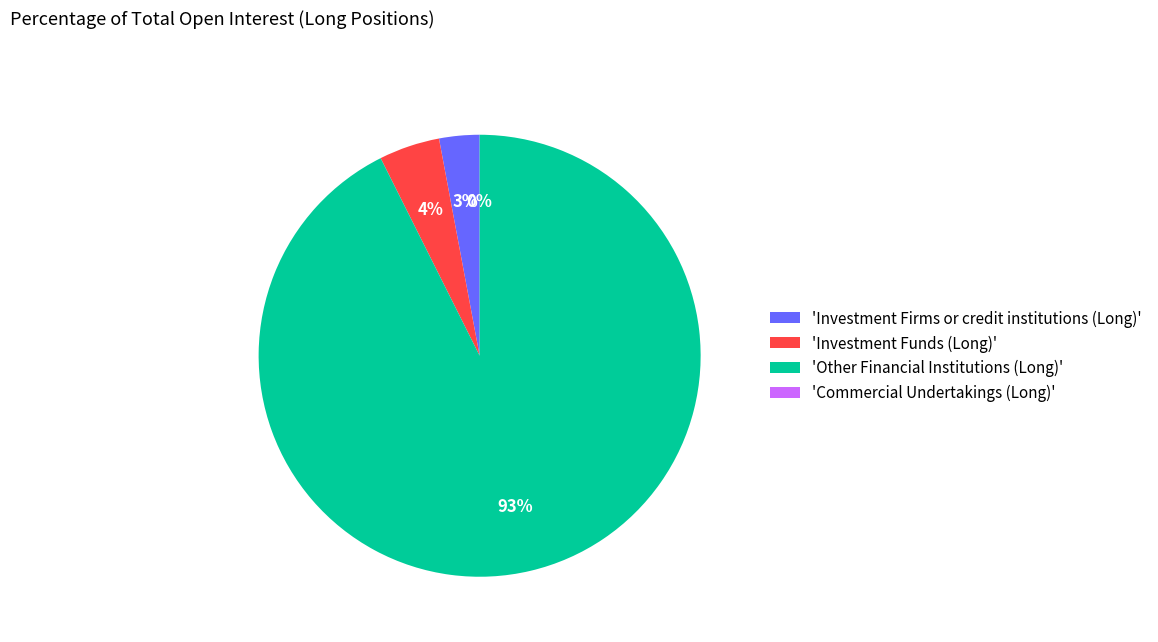

Is it true that Investment Firms or credit institutions (Long) is 3% of the pie?

True